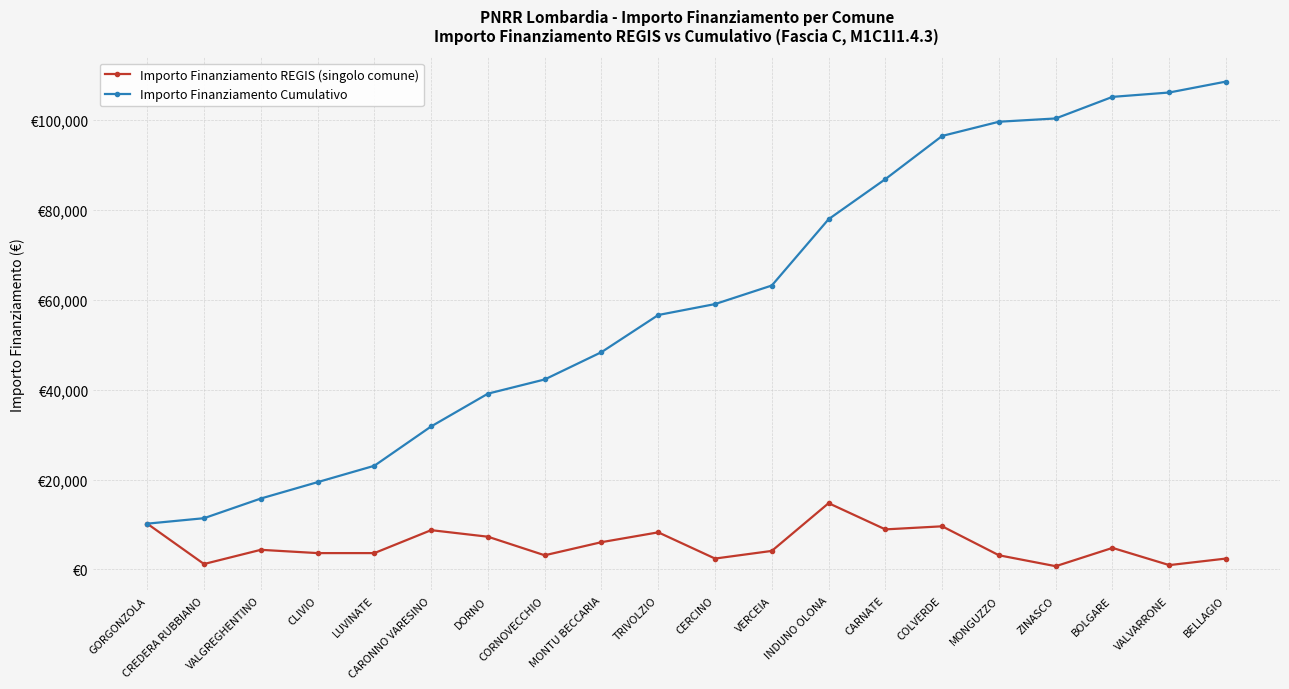

What are all the series names shown in the legend?

Importo Finanziamento REGIS (singolo comune), Importo Finanziamento Cumulativo